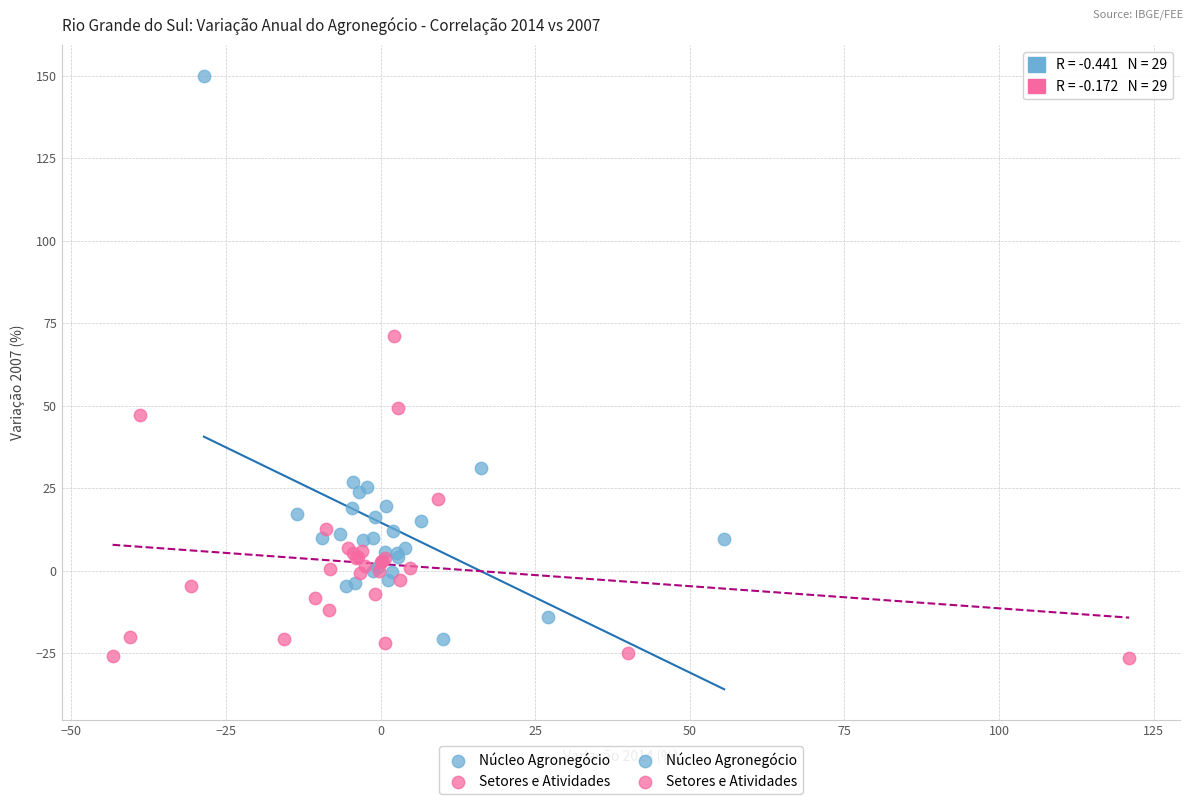

Which series reaches the maximum Y coordinate?

Núcleo Agronegócio